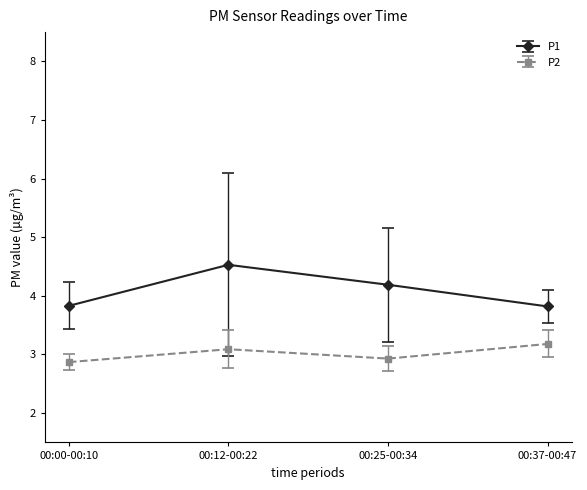

Is it true that P1 equals 3.0 at 00:12-00:22?

False